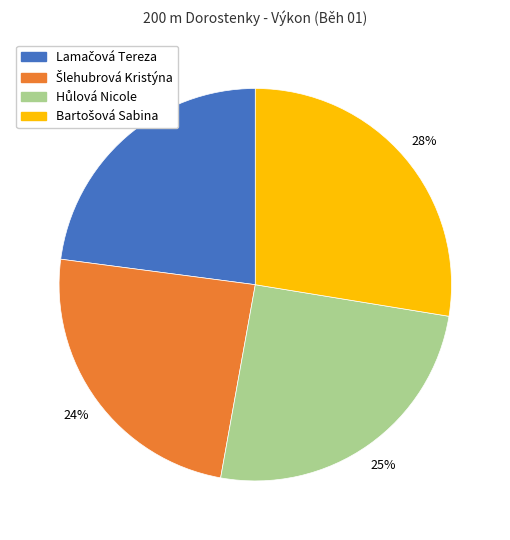

Is there a majority slice in this chart?

No